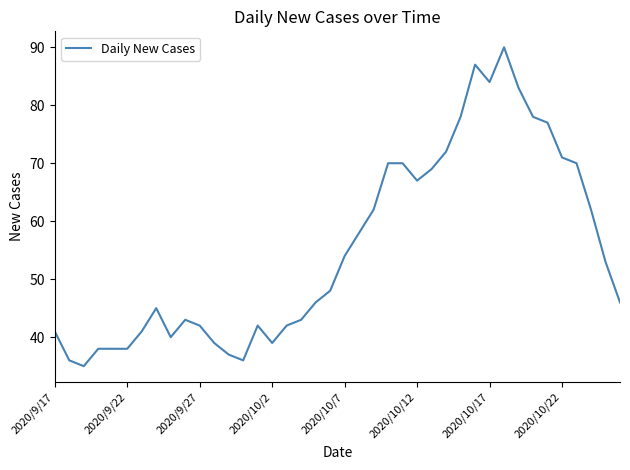

How many distinct data groups are displayed?

1